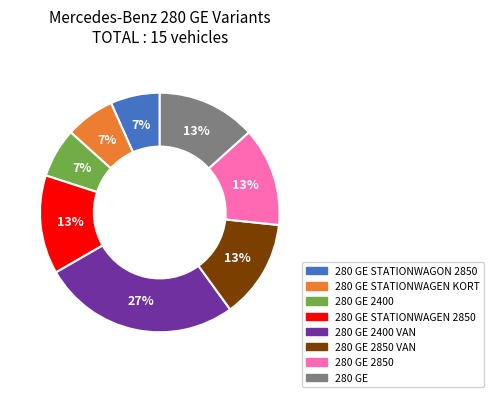

Is it true that 280 GE STATIONWAGEN 2850 is 13% of the pie?

True